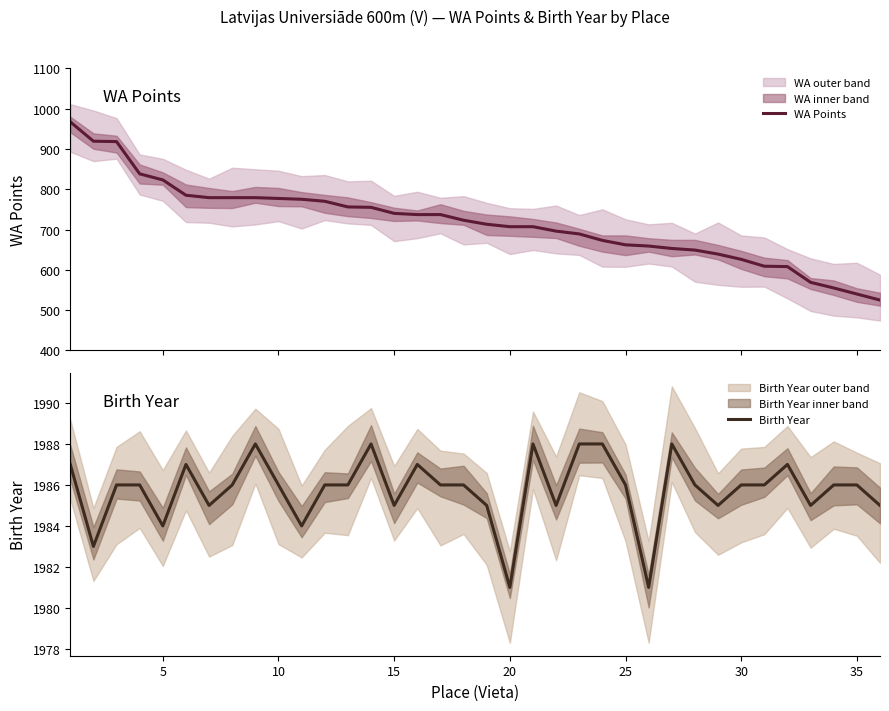

How many lines are shown in the chart?

2